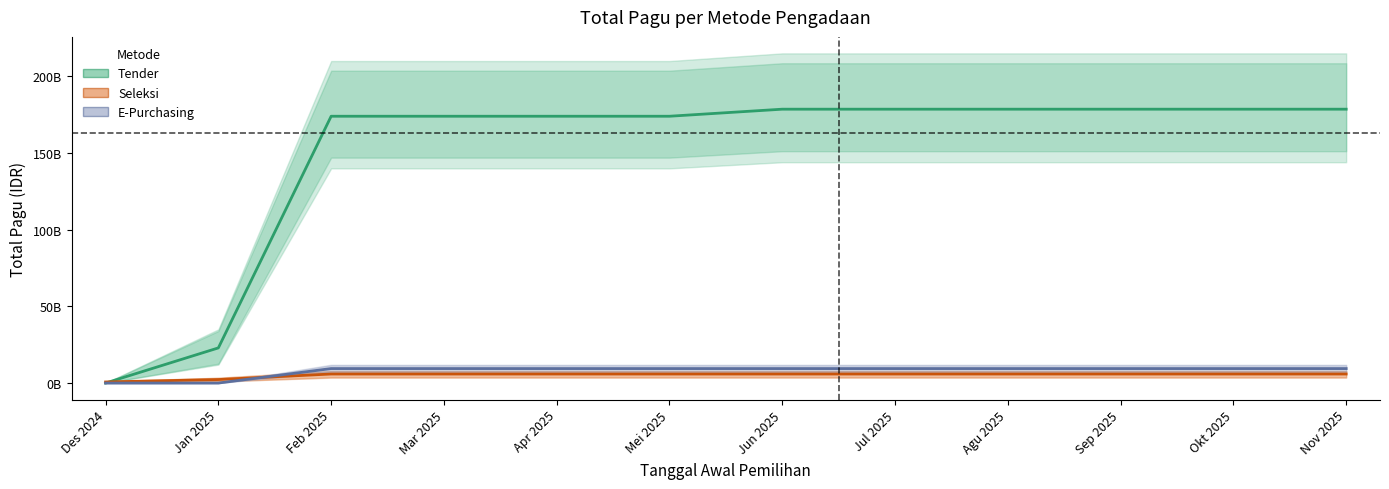

True or false: Tender and E-Purchasing intersect in this chart.

False